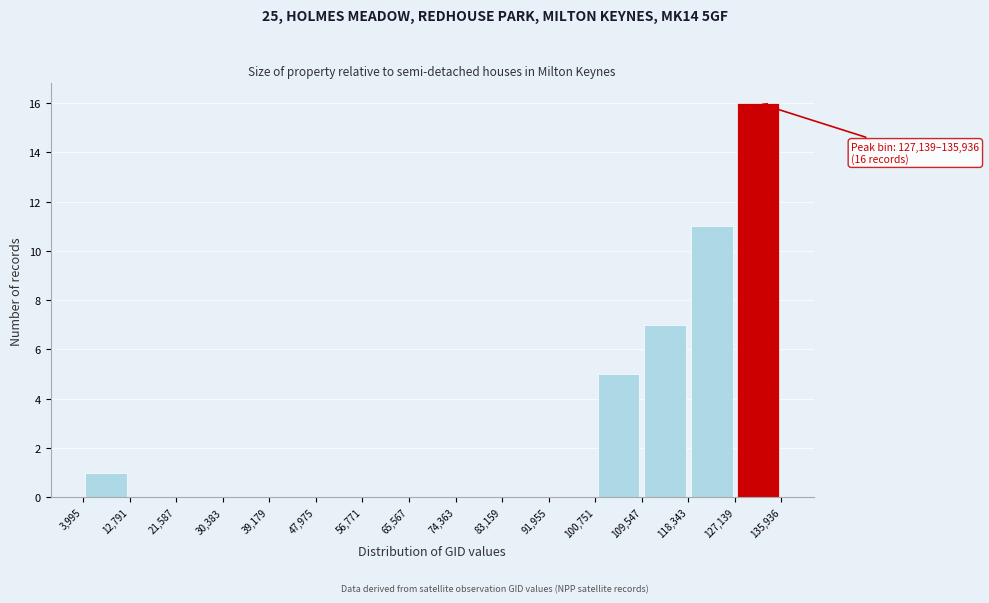

Which range on the x-axis has the tallest bar?

127,139 to 135,936